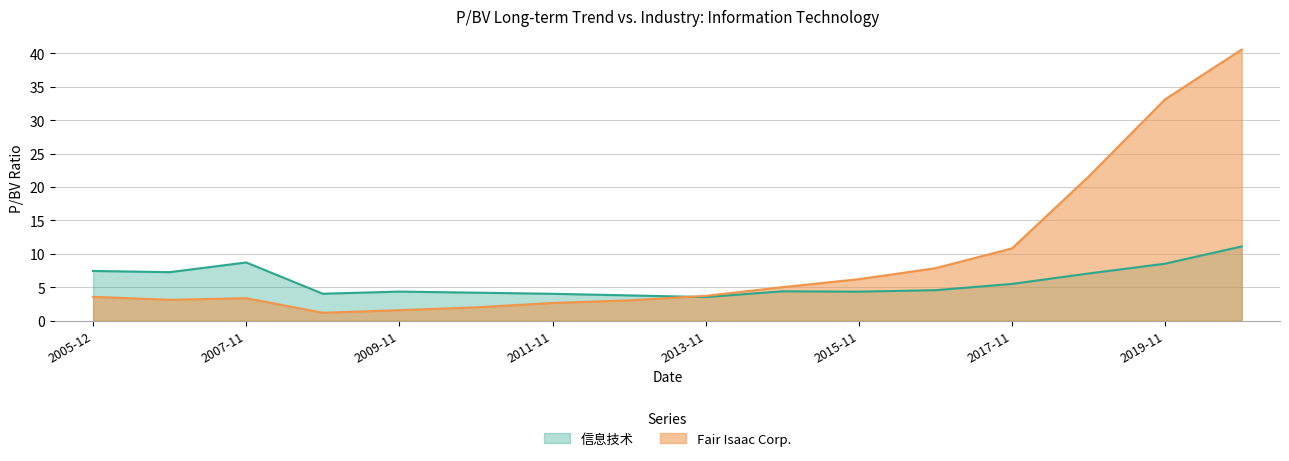

The value of Fair Isaac Corp. at 2015-11 is 8.1. True or false?

False